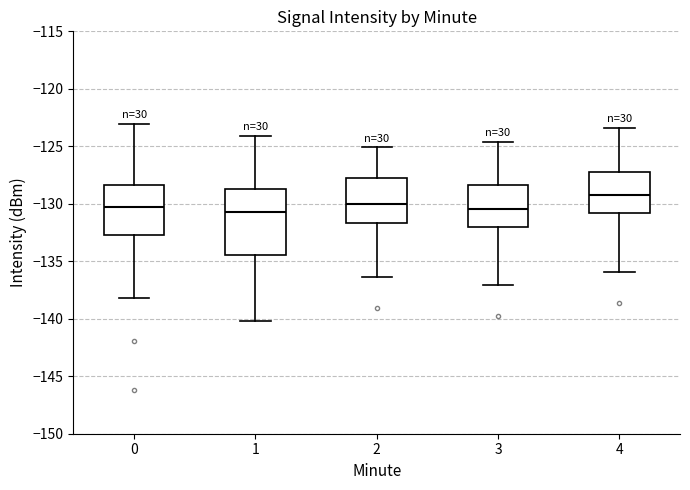

Reading left to right, read every box against the y-axis: the position of its median line, the range the box covers, and the ends of its whiskers. The values are not printed on the chart, so give them approximately, as read against the axis.

0: median -130.5, box -132.5 to -128.5, whiskers -138.0 to -123.0
1: median -130.5, box -134.5 to -128.5, whiskers -140.0 to -124.0
2: median -130.0, box -131.5 to -127.5, whiskers -136.5 to -125.0
3: median -130.5, box -132.0 to -128.5, whiskers -137.0 to -124.5
4: median -129.0, box -131.0 to -127.0, whiskers -136.0 to -123.5